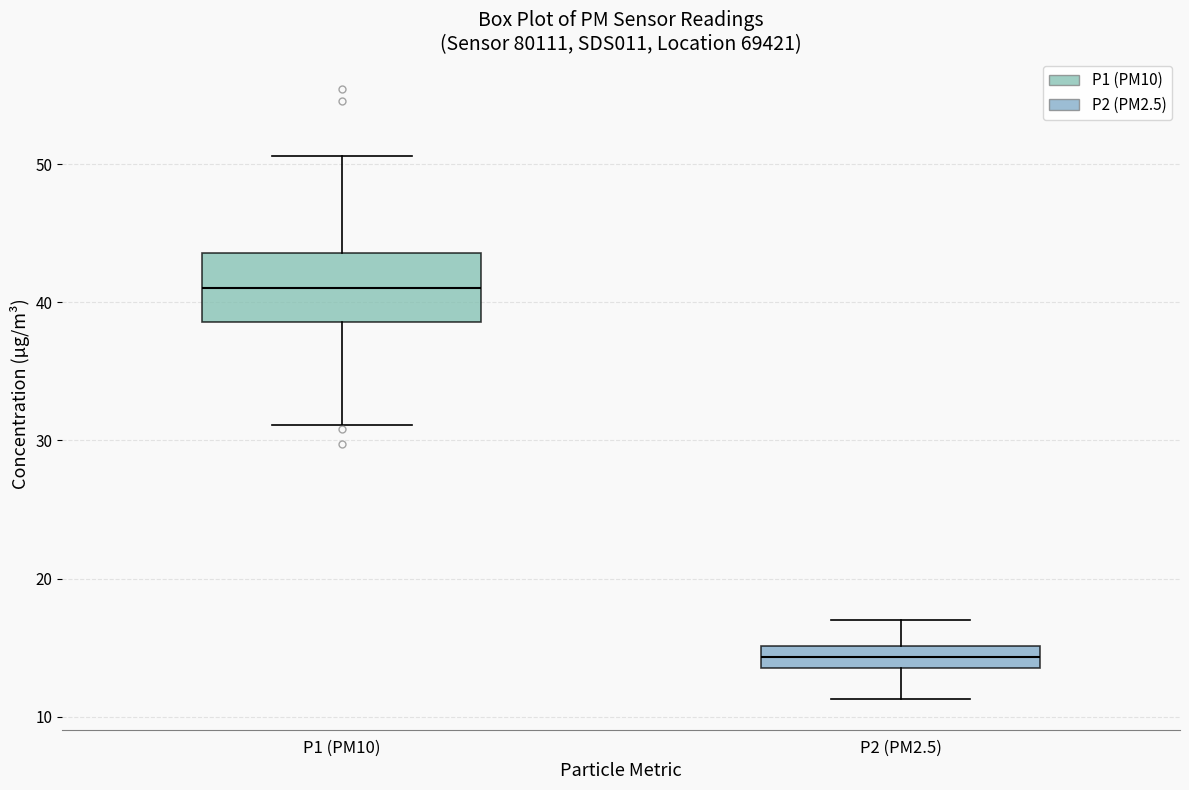

Which box is the tallest, from its lower edge to its upper edge?

P1 (PM10)